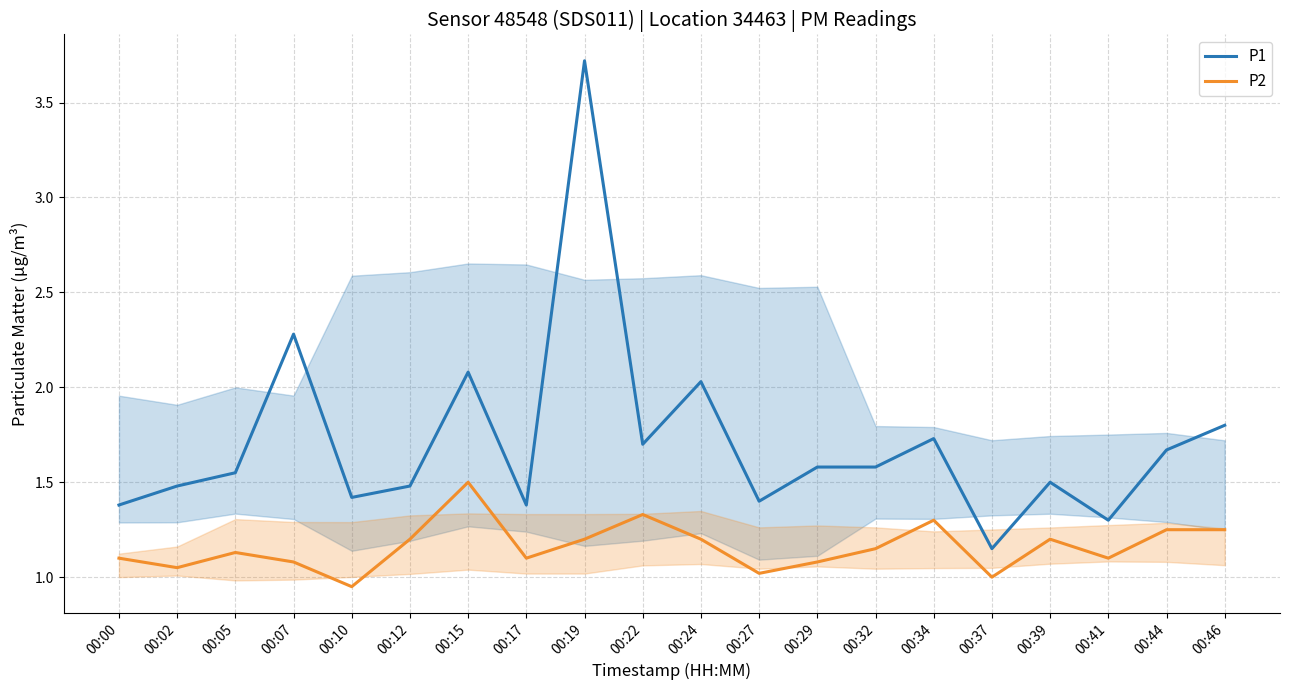

True or false: P2 and P1 intersect in this chart.

False